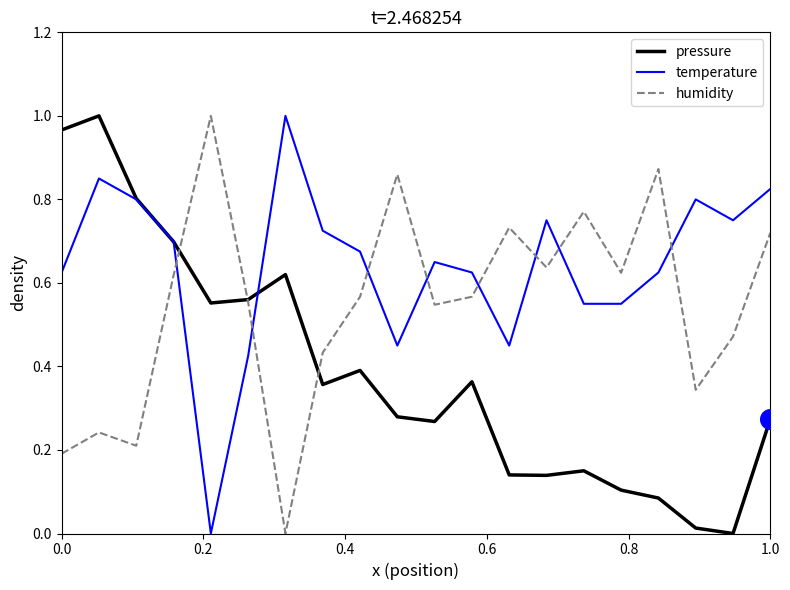

Which series has the largest total across all categories?

temperature